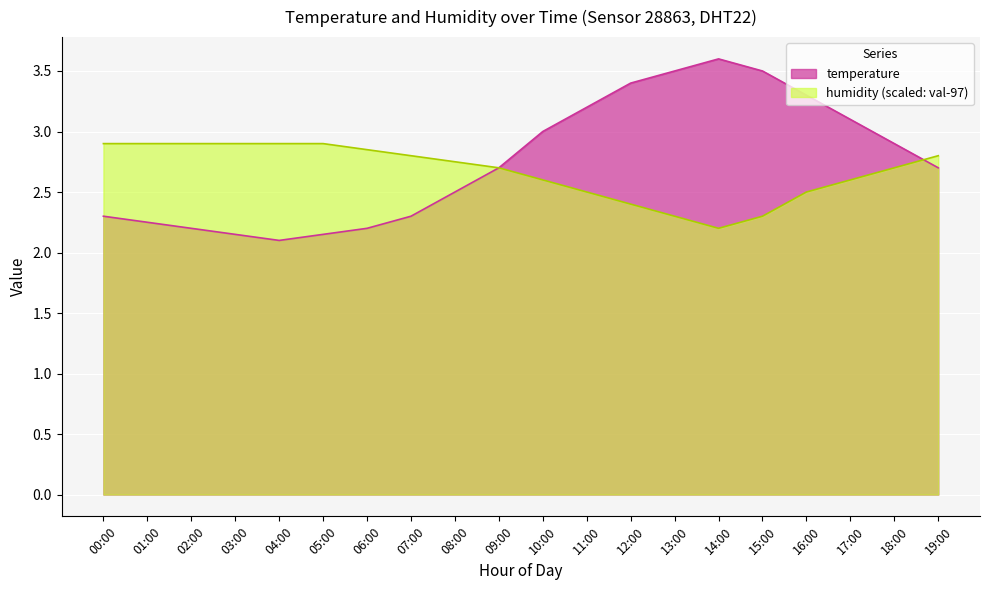

Which series changed the most between 16:00 and 17:00?

temperature